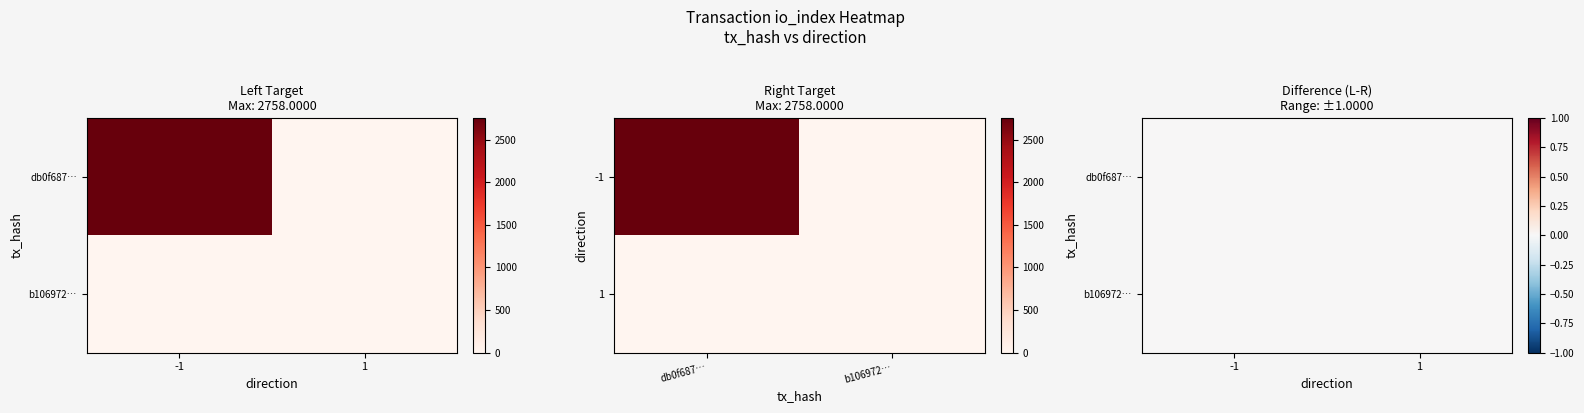

How many series are shown in this chart?

2